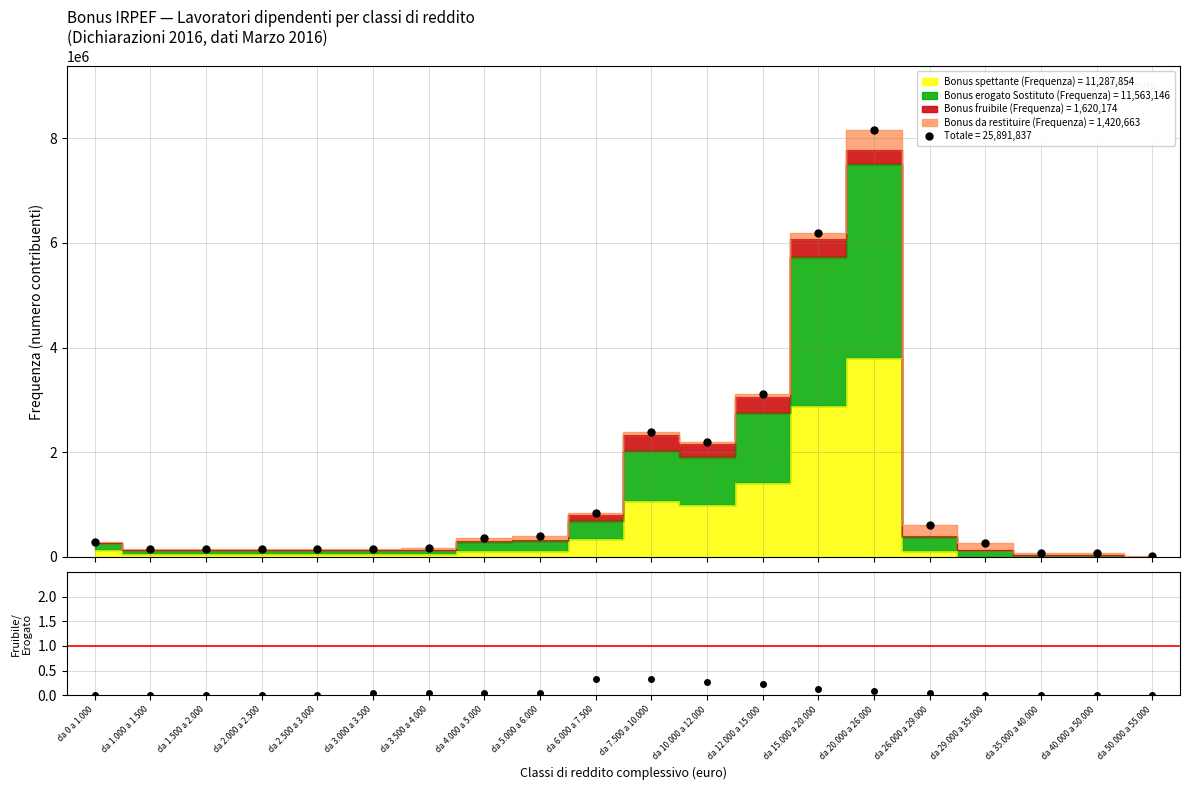

How many data points in Totale = 25,891,837 are less than 280127?

10